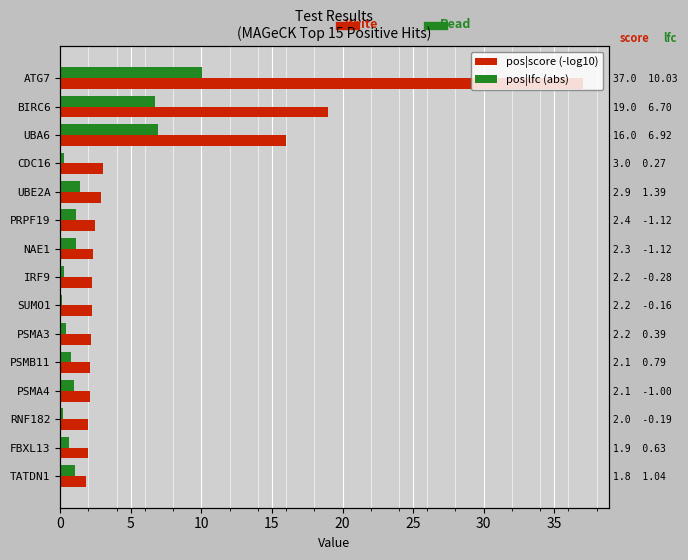

Rank the series by their maximum value, from highest to lowest.

pos|score (-log10), pos|lfc (abs)